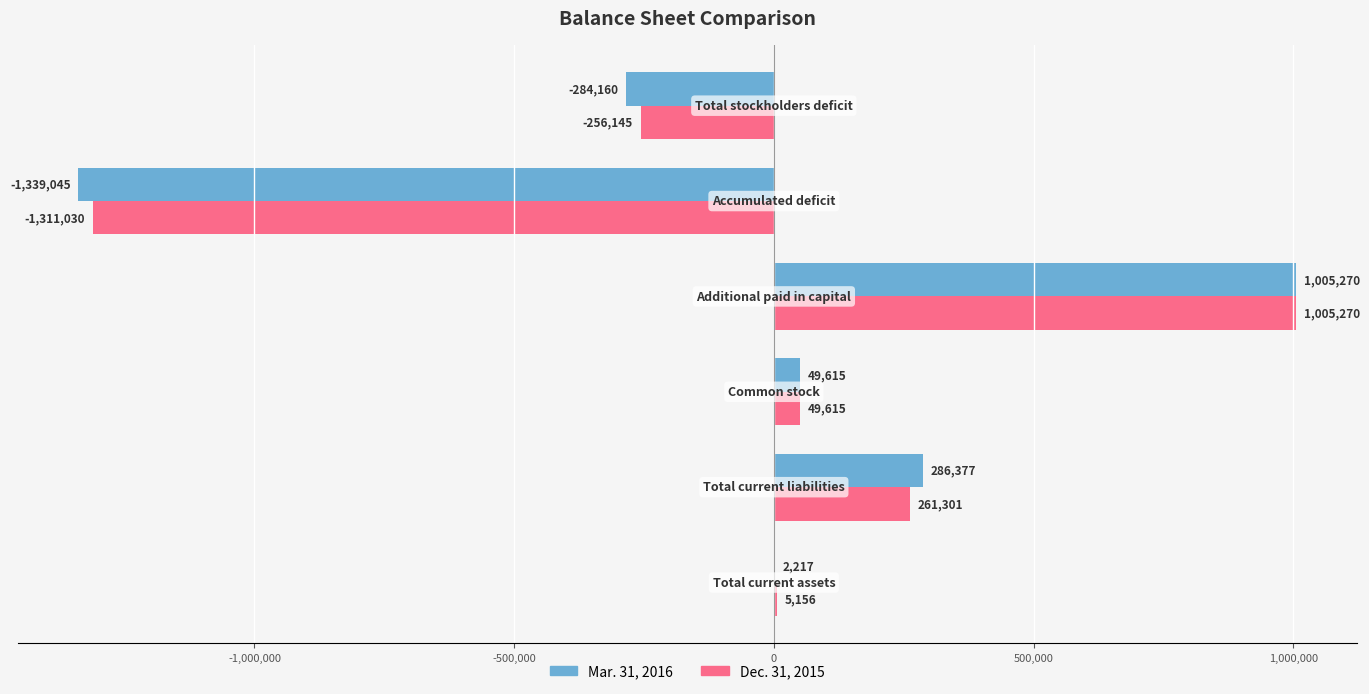

What is the highest value of the Mar. 31, 2016 series?

1005270